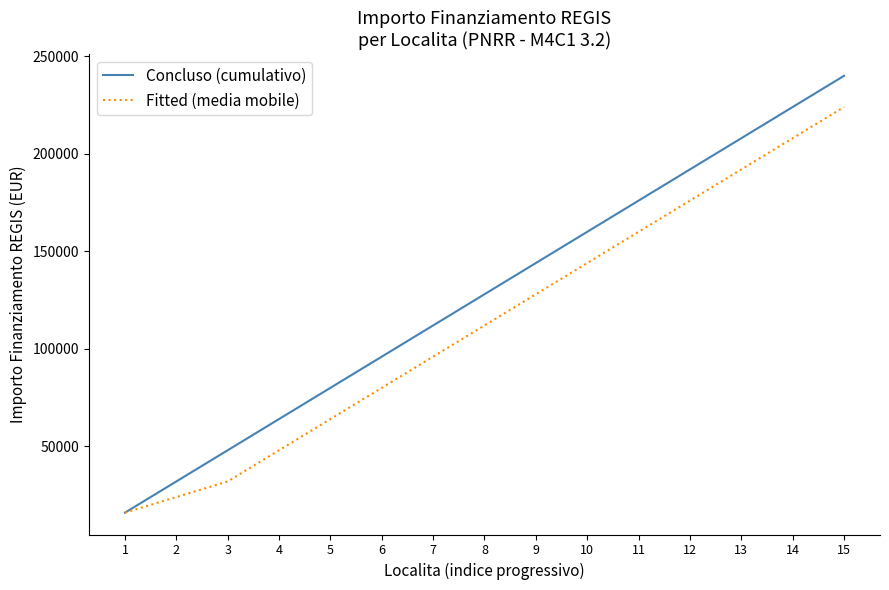

What is the average value of the Concluso (cumulativo) series?

128000